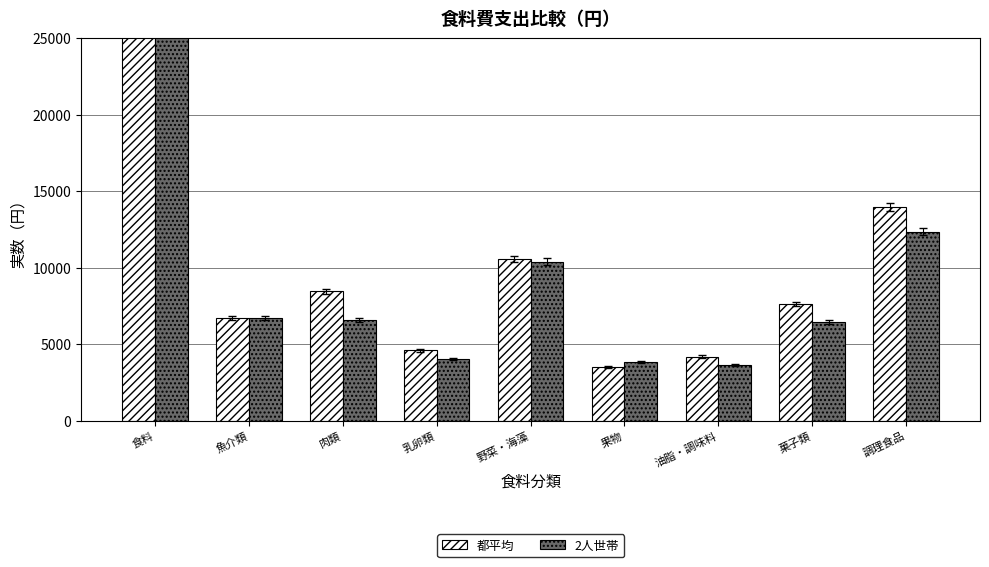

The 2人世帯 series shows 81411 at 食料. True or false?

True